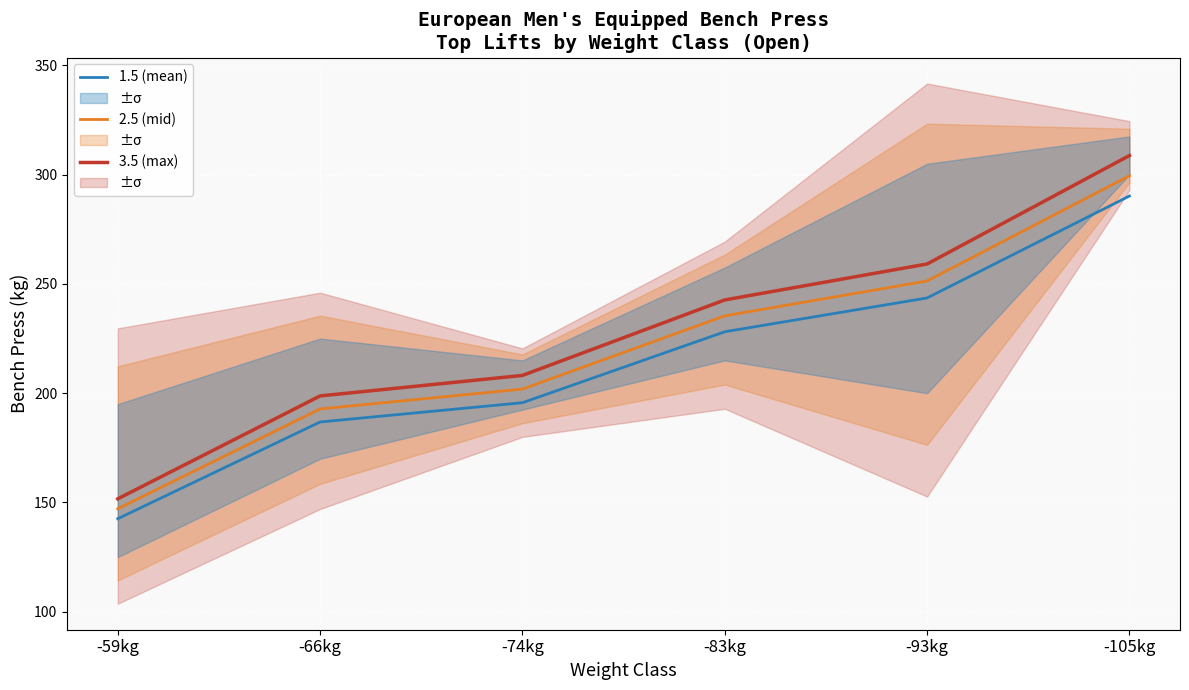

List the series in order of their overall mean, highest first.

3.5 (max), 2.5 (mid), 1.5 (mean)